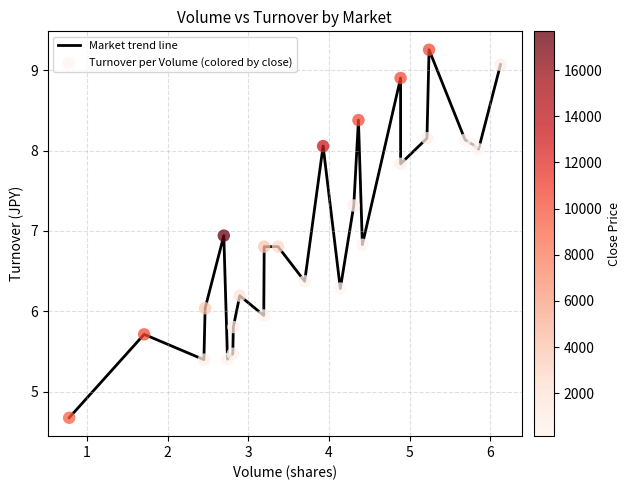

What is the difference between the maximum and minimum values?

4.6